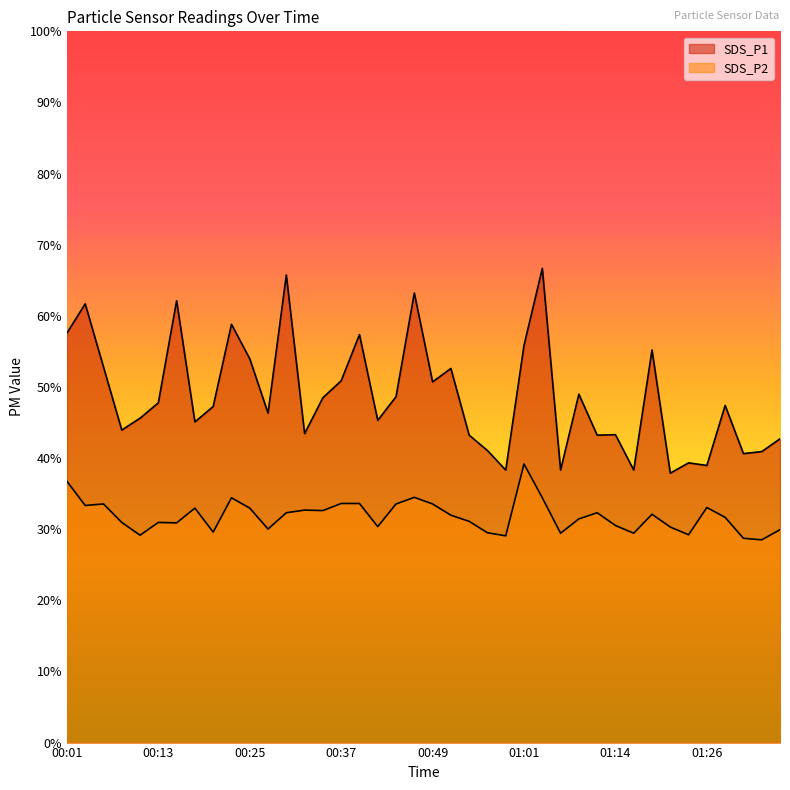

Reading left to right, extract all data points from this chart.

SDS_P1: 00:01=26.6	00:03=28.5	00:05=24.4	00:08=20.3	00:10=21.1	00:13=22.1	00:15=28.7	00:18=20.8	00:20=21.8	00:22=27.2	00:25=24.9	00:27=21.4	00:30=30.4	00:32=20.1	00:35=22.4	00:37=23.5	00:40=26.5	00:42=20.9	00:44=22.5	00:47=29.2	00:49=23.4	00:52=24.3	00:54=20.0	00:57=19.0	00:59=17.7	01:01=25.8	01:04=30.8	01:06=17.7	01:09=22.6	01:11=20.0	01:14=20.0	01:16=17.7	01:18=25.5	01:21=17.5	01:23=18.2	01:26=18.0	01:28=21.9	01:31=18.8	01:33=18.9	01:35=19.7
SDS_P2: 00:01=17.0	00:03=15.4	00:05=15.5	00:08=14.3	00:10=13.5	00:13=14.3	00:15=14.3	00:18=15.2	00:20=13.7	00:22=15.9	00:25=15.2	00:27=13.9	00:30=14.9	00:32=15.1	00:35=15.1	00:37=15.5	00:40=15.5	00:42=14.0	00:44=15.5	00:47=15.9	00:49=15.5	00:52=14.8	00:54=14.4	00:57=13.6	00:59=13.4	01:01=18.1	01:04=15.9	01:06=13.6	01:09=14.5	01:11=14.9	01:14=14.1	01:16=13.6	01:18=14.8	01:21=14.0	01:23=13.5	01:26=15.3	01:28=14.6	01:31=13.3	01:33=13.2	01:35=13.8